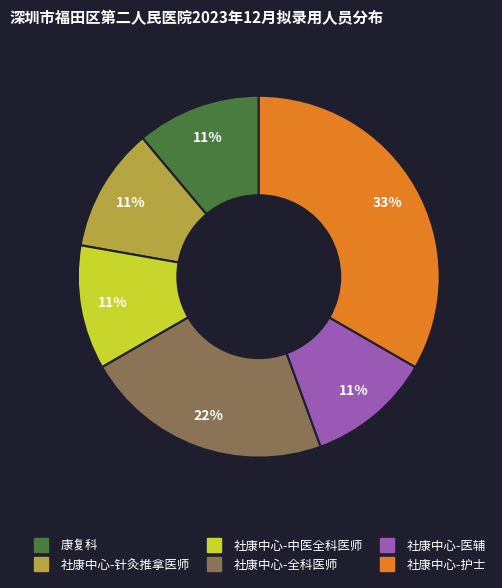

What is the largest slice in the pie chart?

社康中心-护士